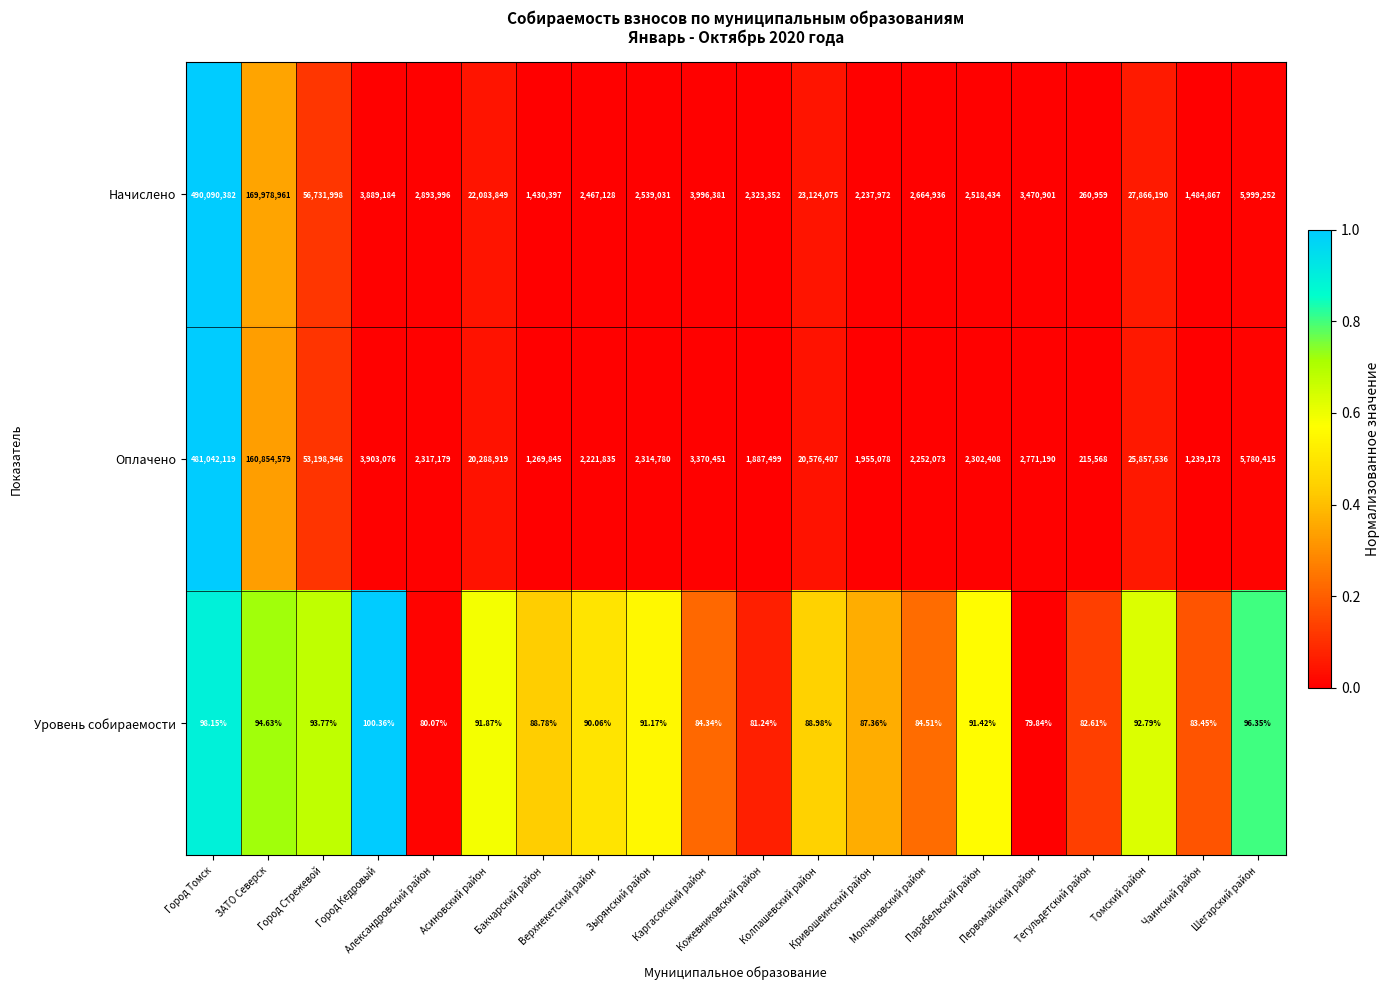

Rank the series at Кривошеинский район from lowest to highest value.

Уровень собираемости, Оплачено, Начислено